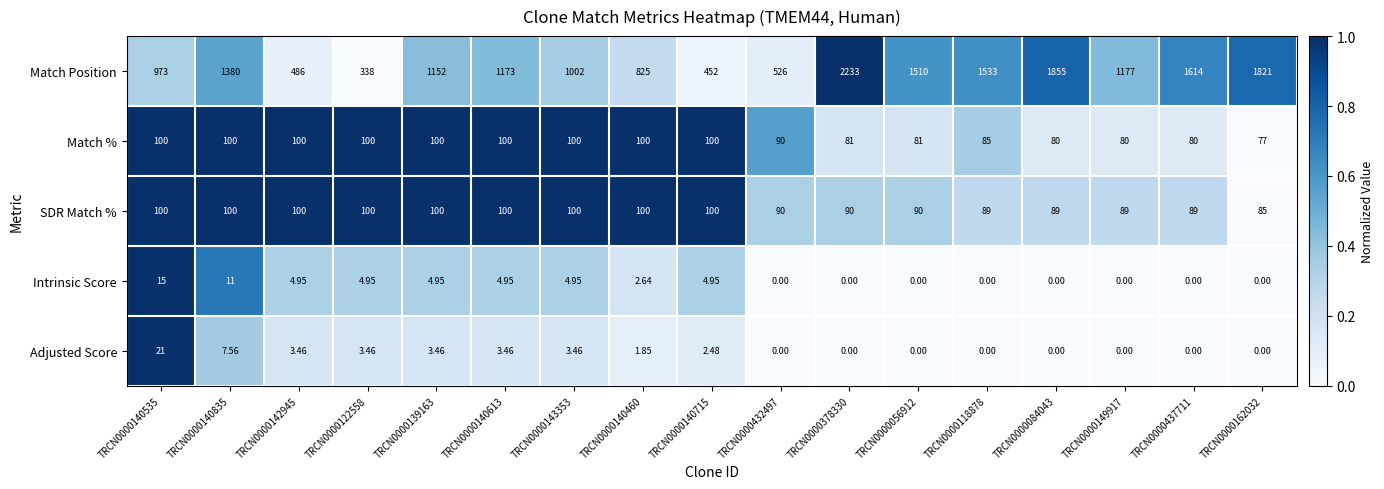

At how many categories does at least one series exceed 0?

17